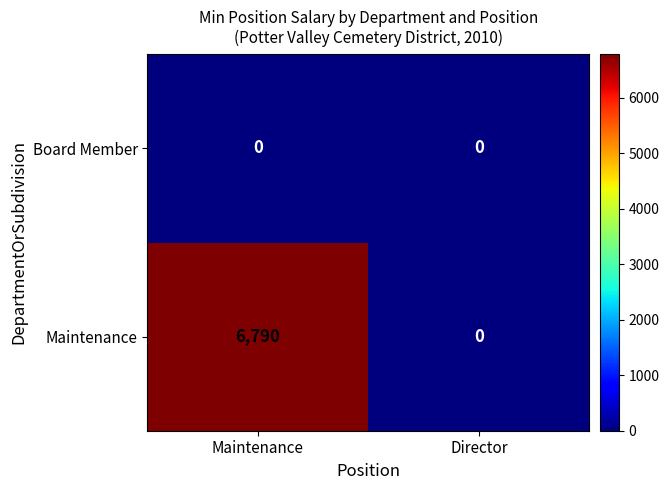

Rank the series by their maximum value, from highest to lowest.

Maintenance, Board Member